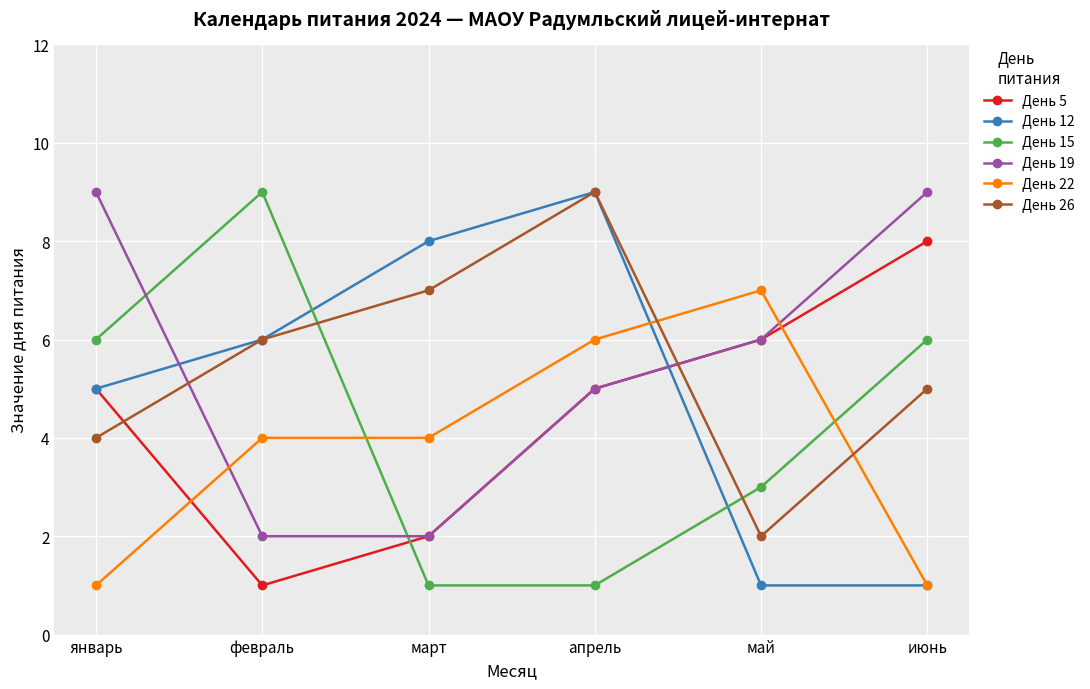

List the labels in order of День 26 value, largest first.

апрель, март, февраль, июнь, январь, май